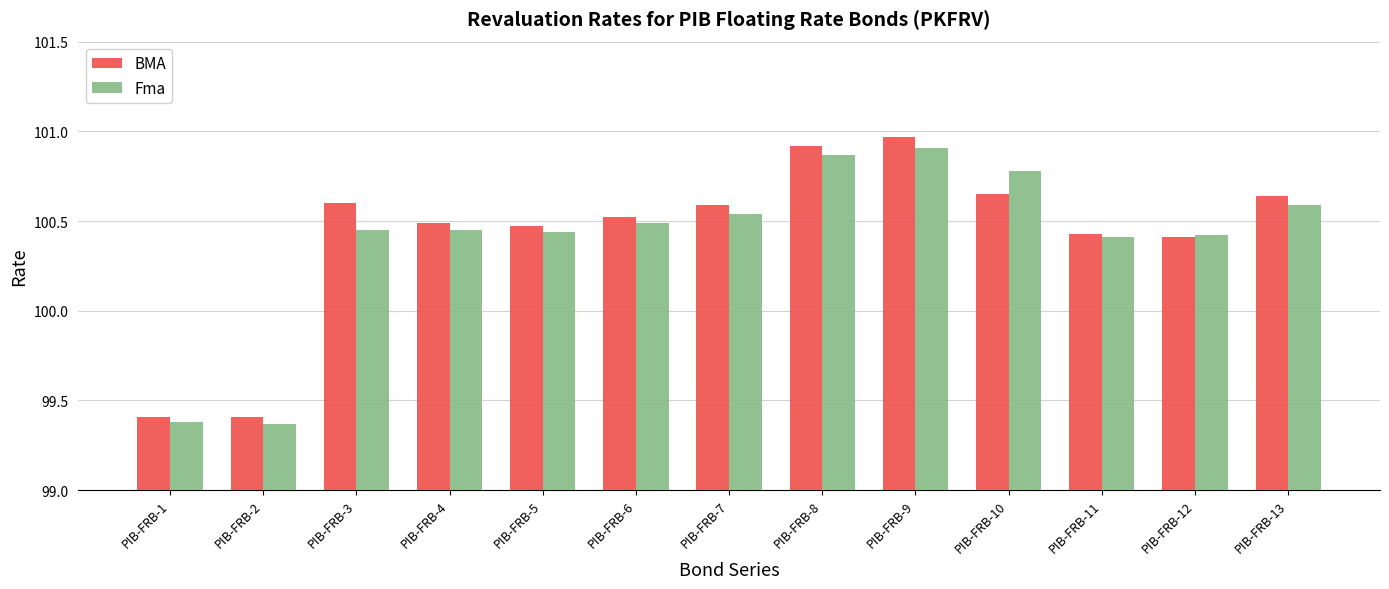

The value of BMA at PIB-FRB-8 is 148.9. True or false?

False